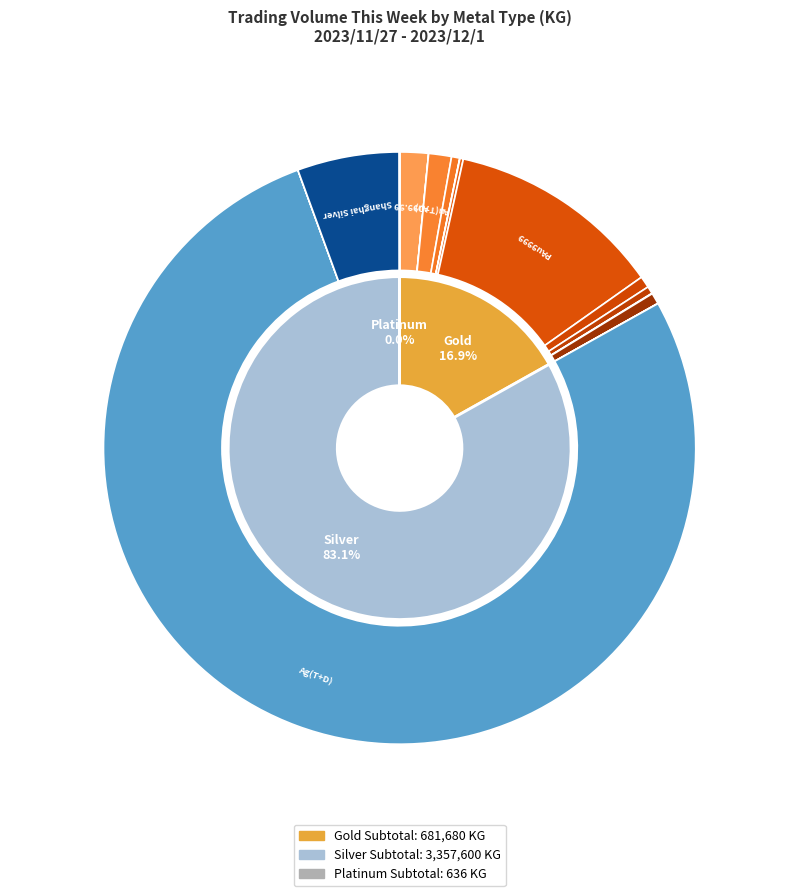

Which has a higher value, Silver Subtotal or Gold Subtotal?

Silver Subtotal